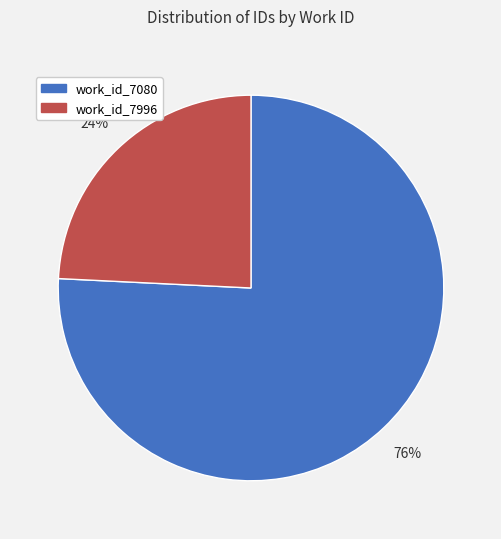

To the nearest percent, what is the average slice percentage?

50%